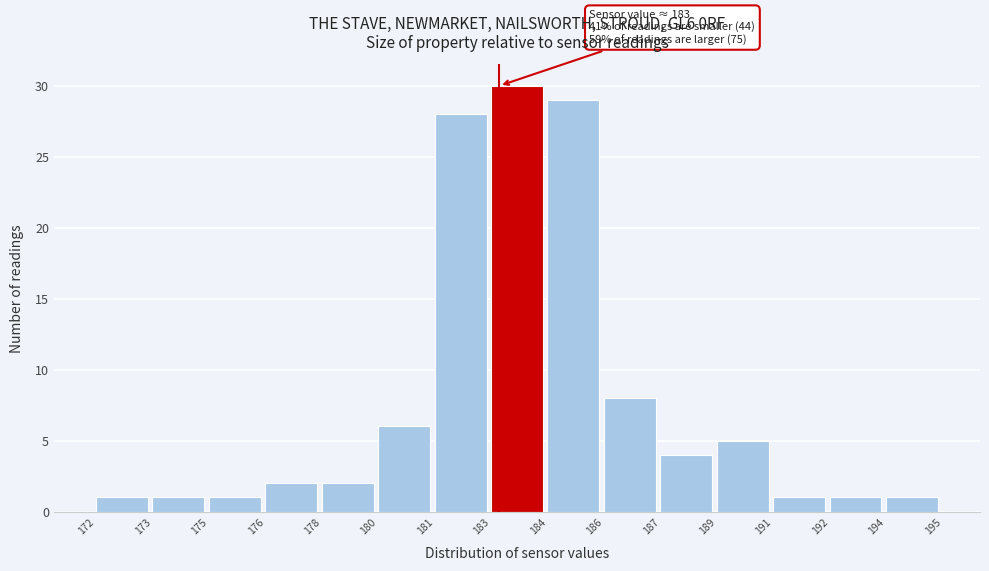

Reading left to right, extract all data points from this chart.

172=1	173=1	175=1	176=2	178=2	180=6	181=28	183=30	184=29	186=8	187=4	189=5	191=1	192=1	194=1